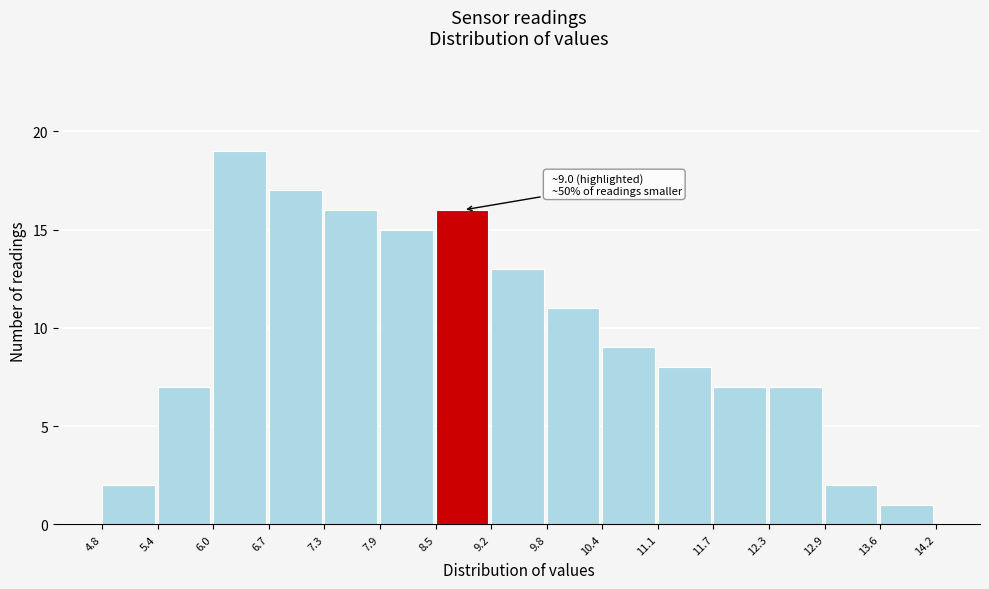

Over which range of the x-axis is the bar tallest?

6.0 to 6.7